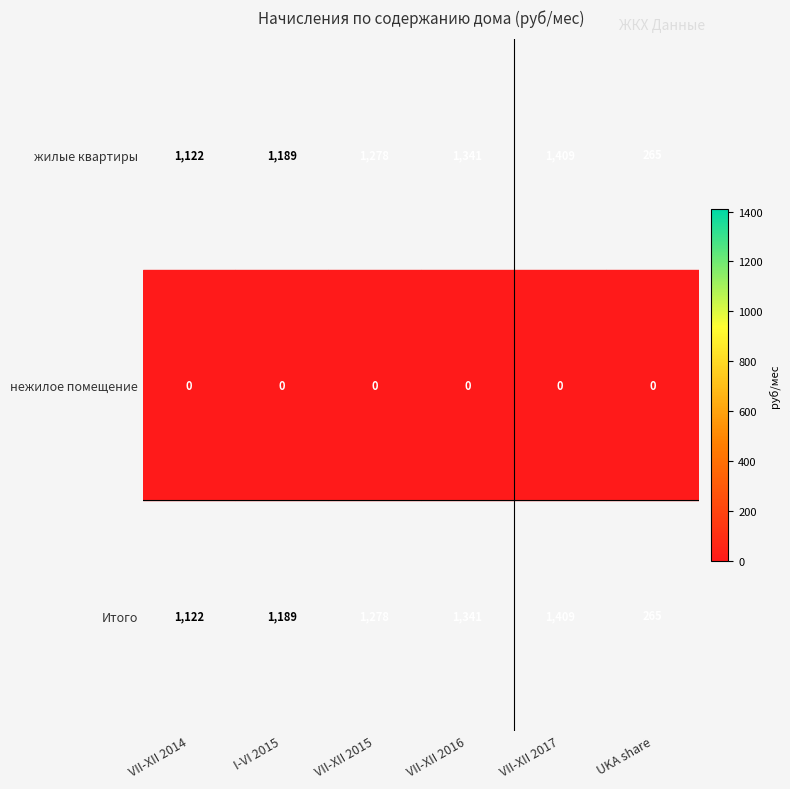

Which category has the highest value in the Итого series?

VII-XII 2017